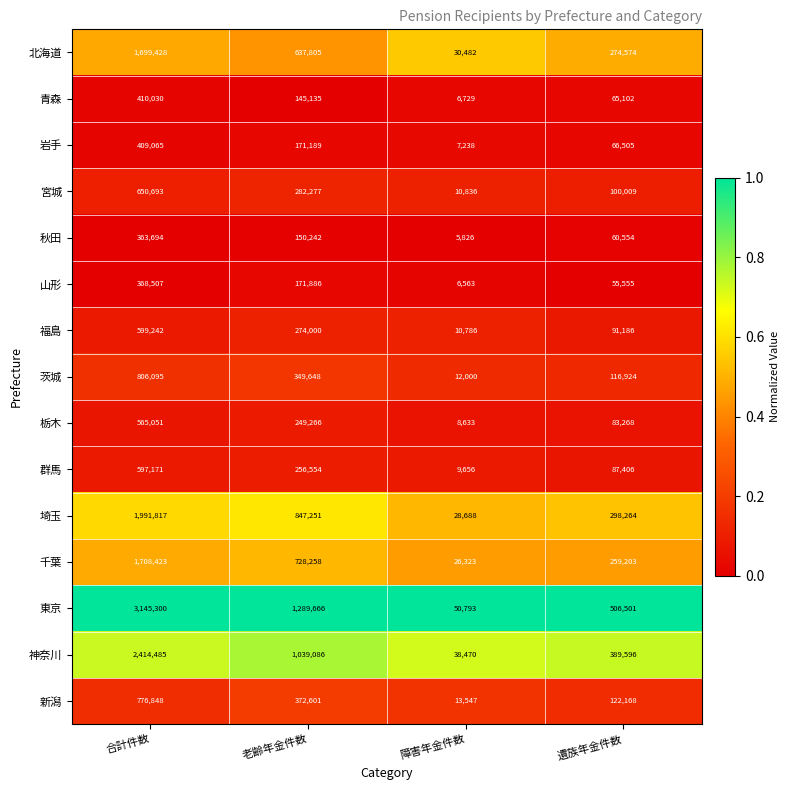

At which label does 神奈川 reach its minimum?

障害年金件数